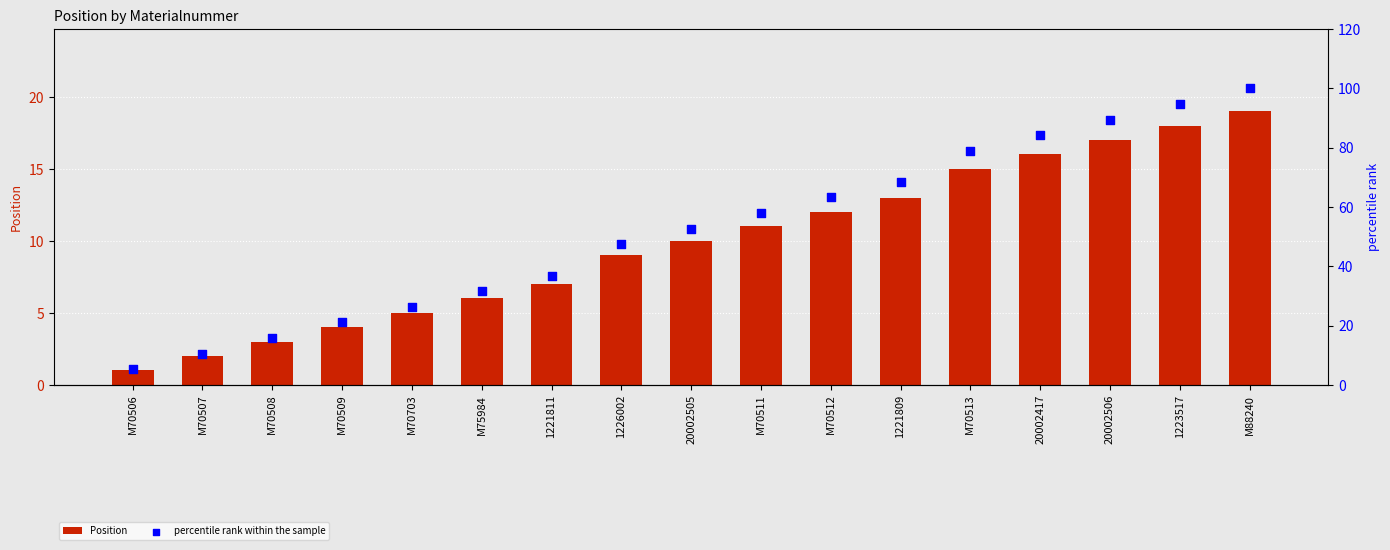

At how many categories does at least one series exceed 19?

14